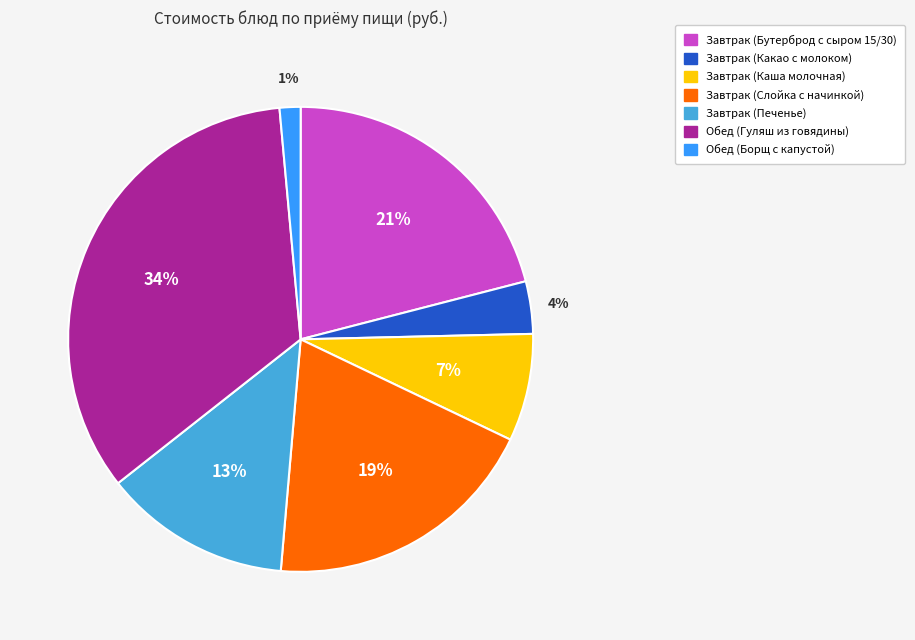

Which has a higher value, Завтрак (Слойка с начинкой) or Завтрак (Бутерброд с сыром 15/30)?

Завтрак (Бутерброд с сыром 15/30)